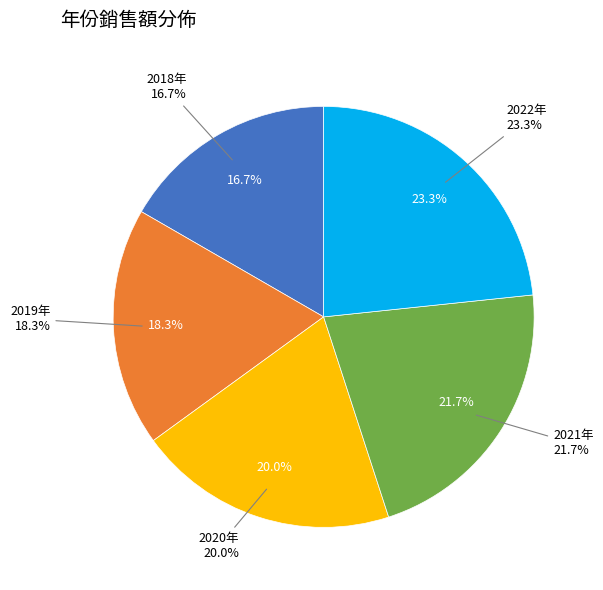

What is the smallest slice in the pie chart?

2018年